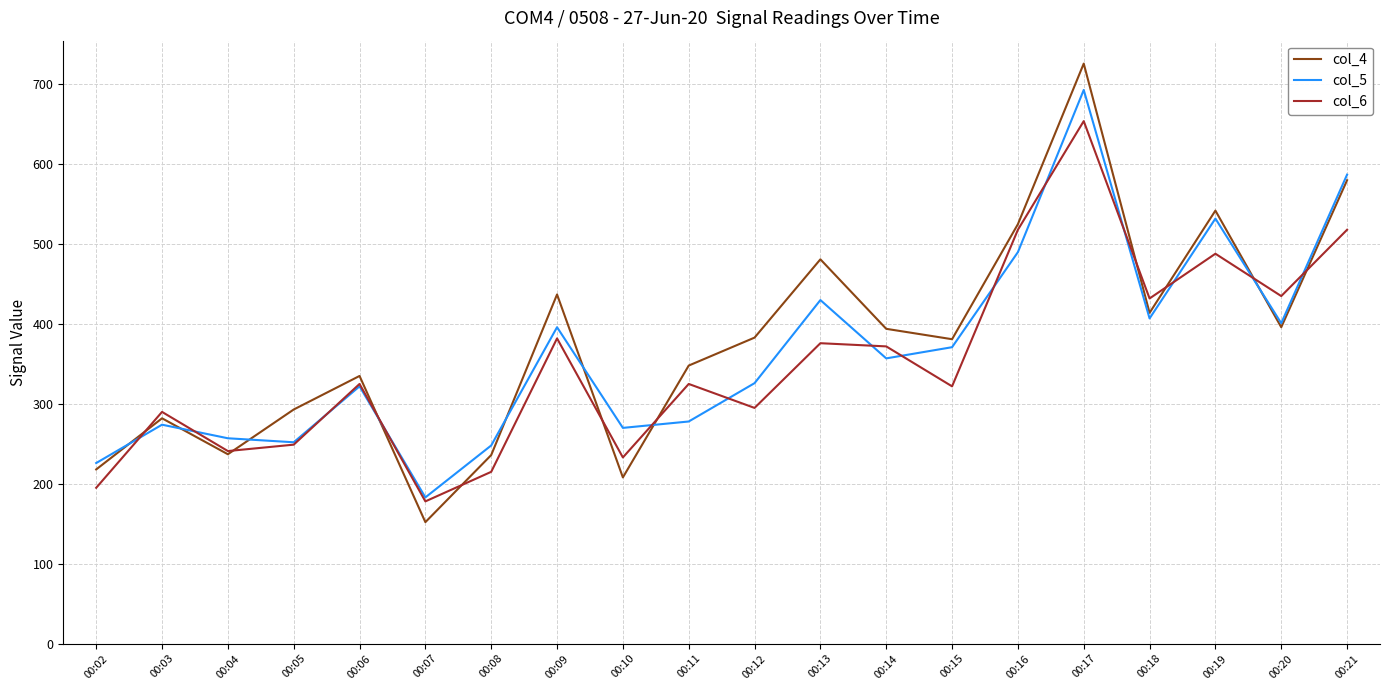

Which series has the largest range (max minus min)?

col_4